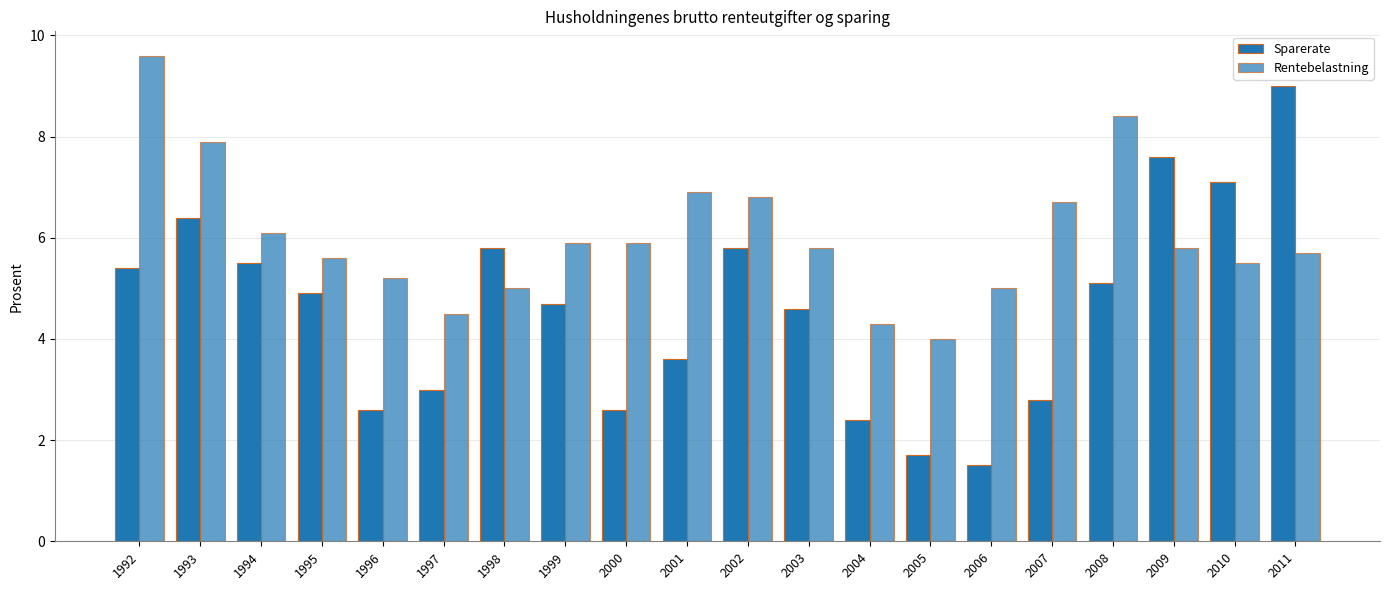

Which series changed the most between 1998 and 2010?

Sparerate